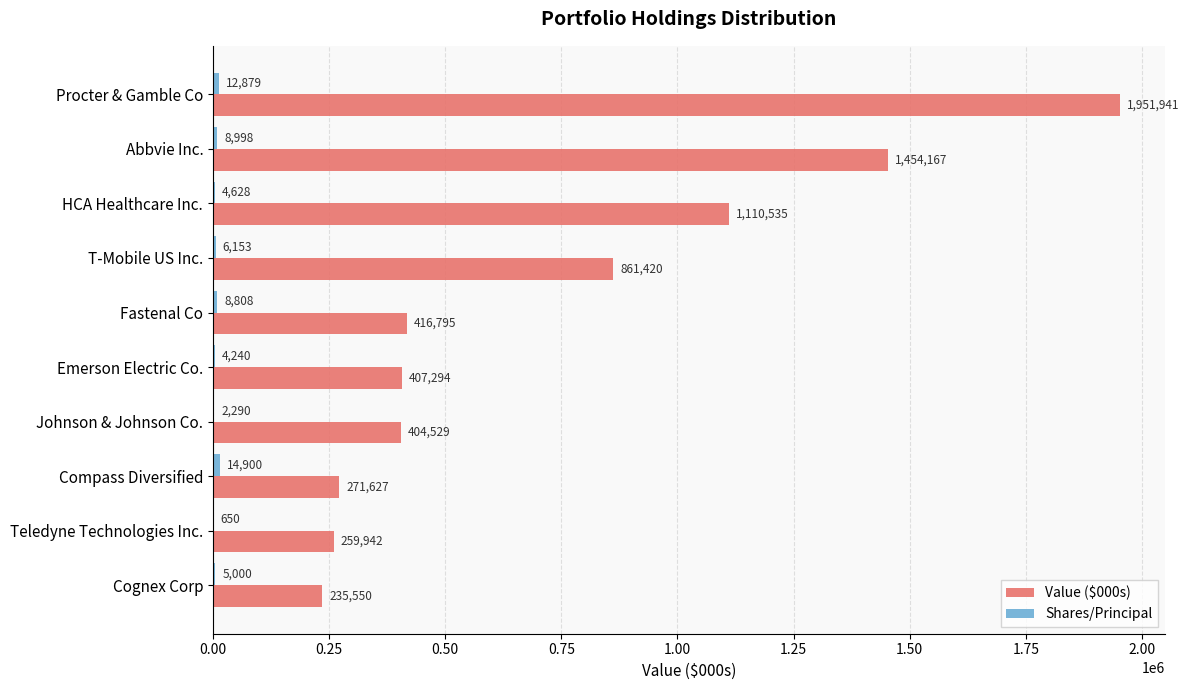

Which series changed the most between Abbvie Inc. and Compass Diversified?

Value ($000s)